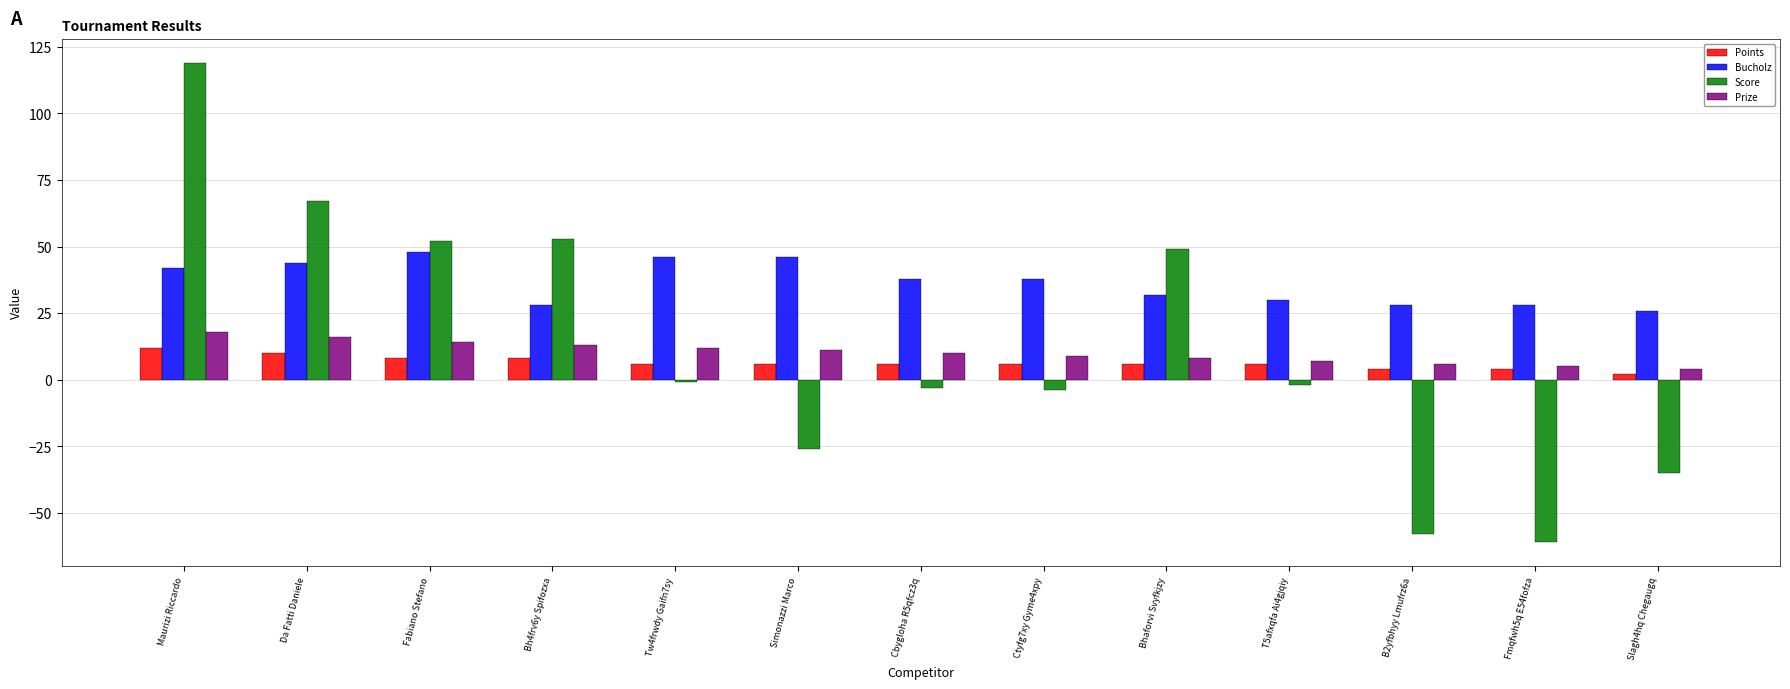

Which series changed the most between Fabiano Stefano and Fmqfwh5q E54fofza?

Score